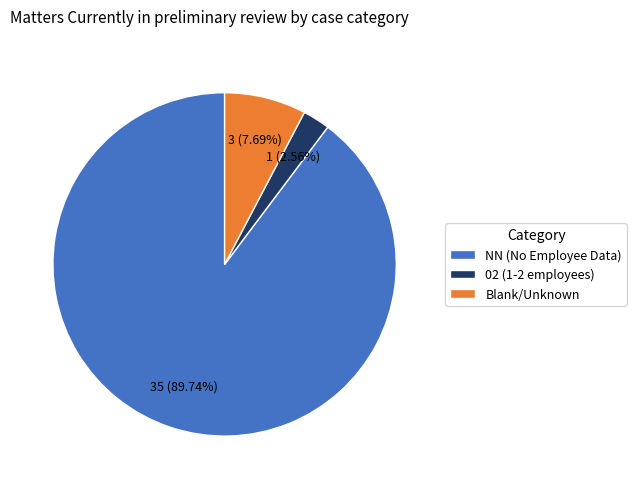

Rank the categories by value from highest to lowest.

NN (No Employee Data), Blank/Unknown, 02 (1-2 employees)